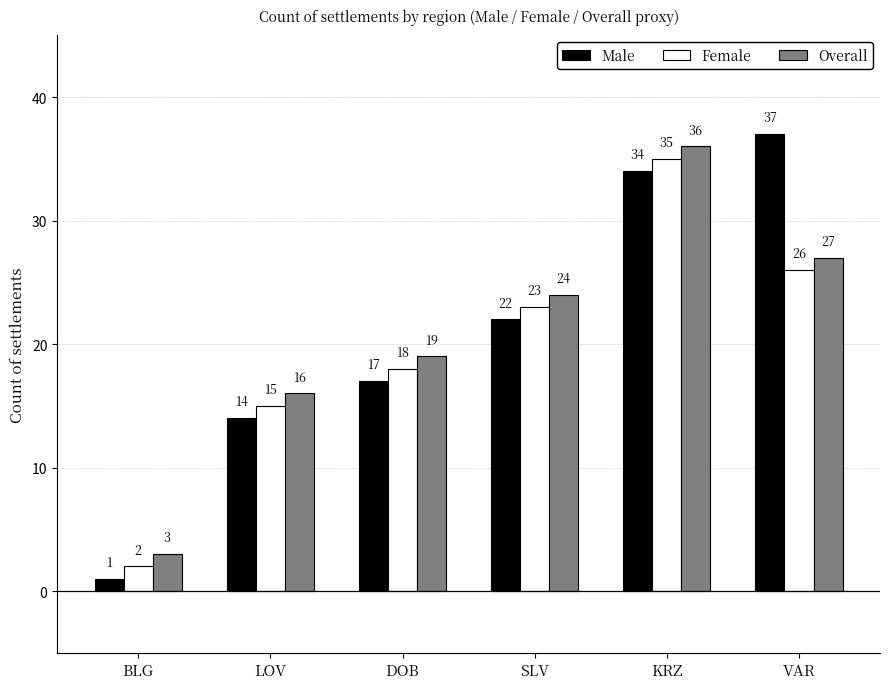

How many data points in Male are less than 22?

3